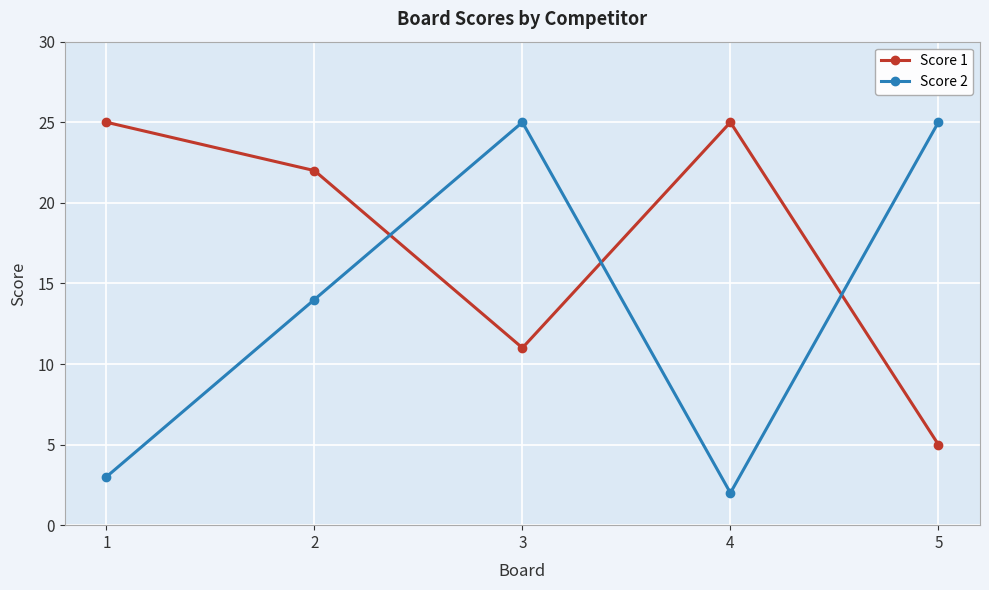

How many times do Score 2 and Score 1 cross each other?

3